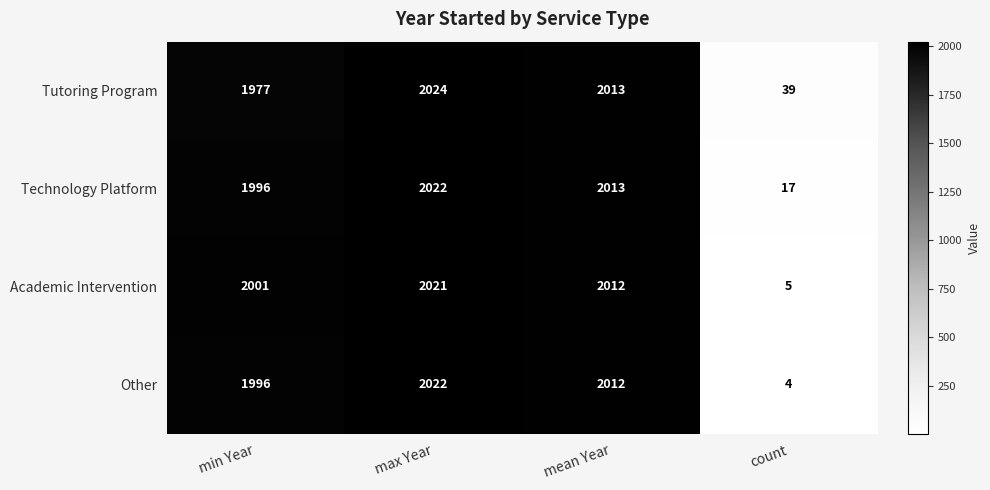

List the labels in order of Tutoring Program value, smallest first.

count, min Year, mean Year, max Year